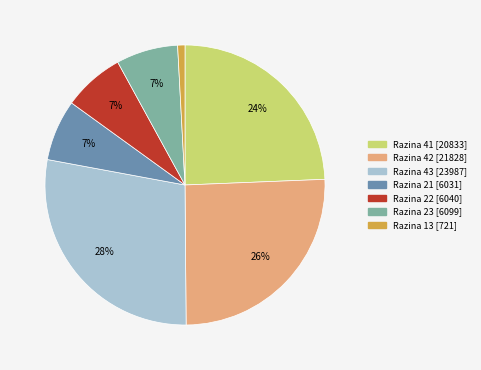

To the nearest percent, what is the difference between the largest and smallest slice percentages?

27%